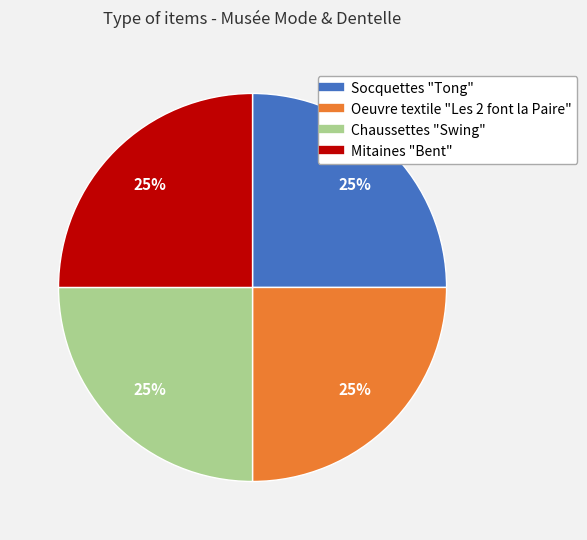

Does Socquettes "Tong" account for over 50% of the chart?

No